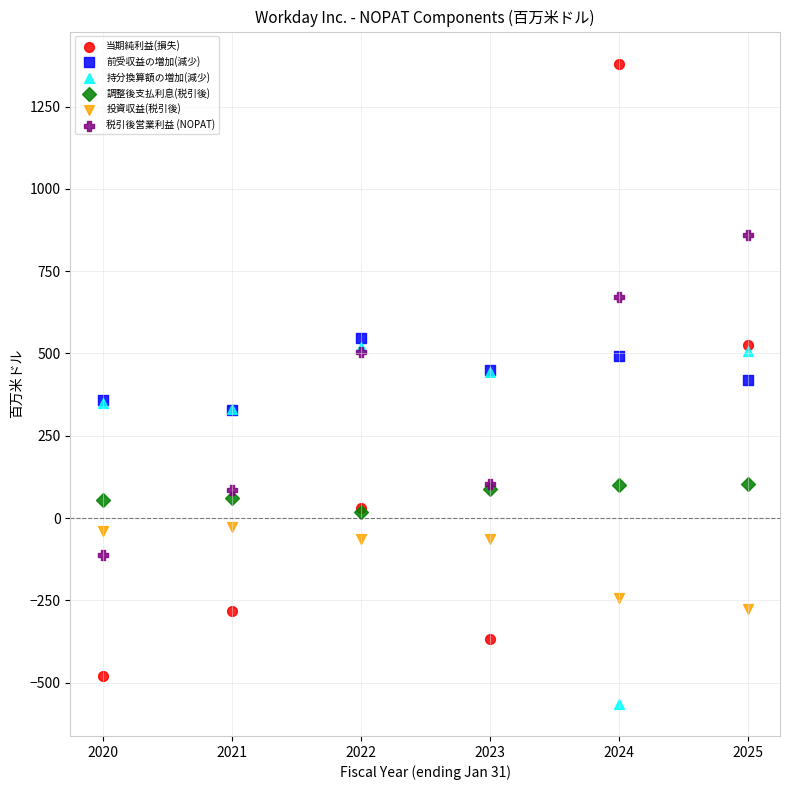

Which series reaches the minimum Y coordinate?

持分換算額の増加(減少)